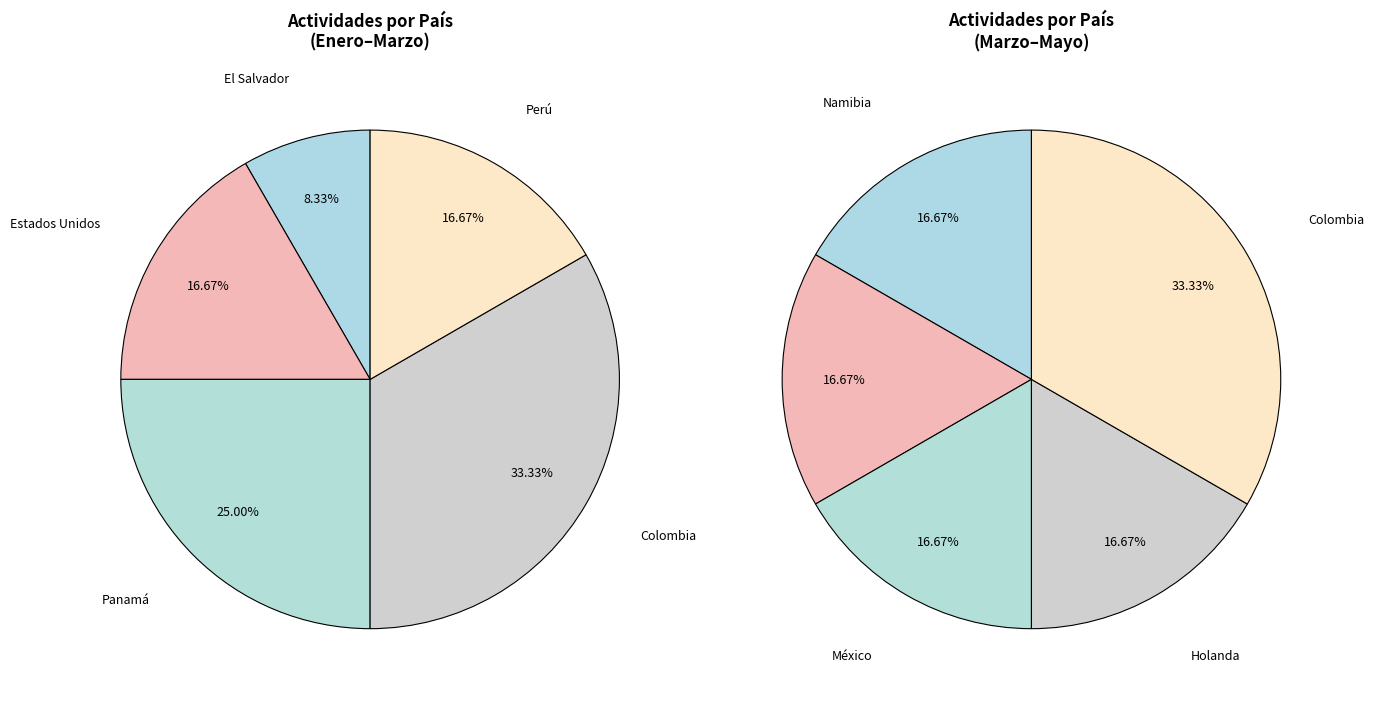

Which slice is the smallest?

El Salvador